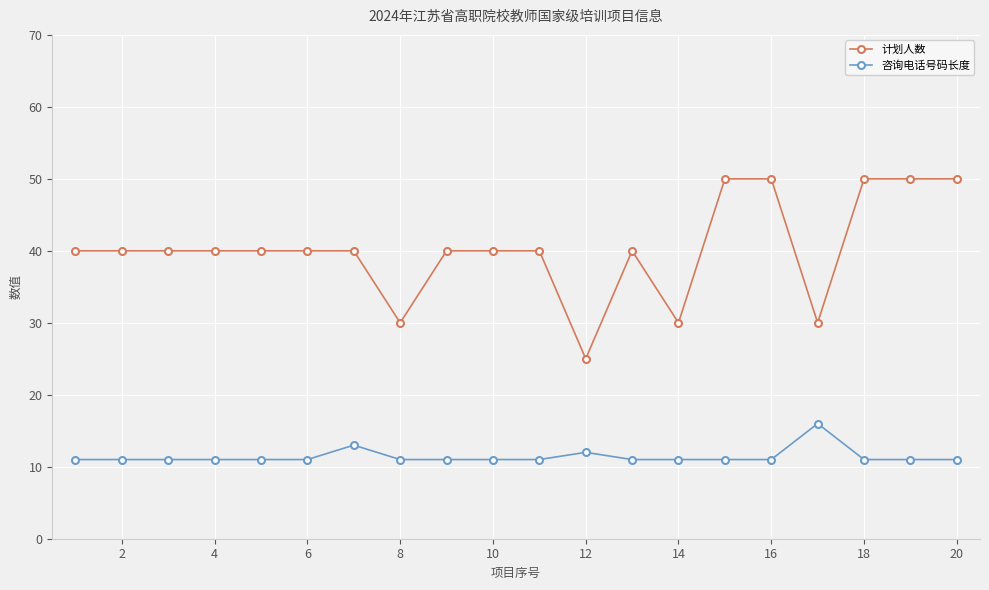

What is the highest value of the 咨询电话号码长度 series?

16